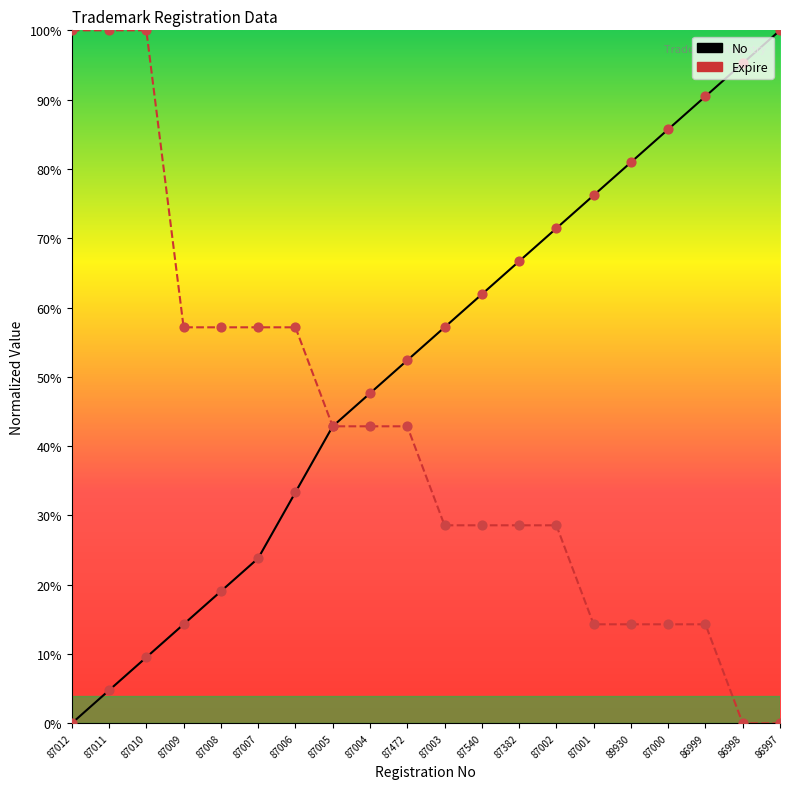

Which series reaches the minimum Y coordinate?

No